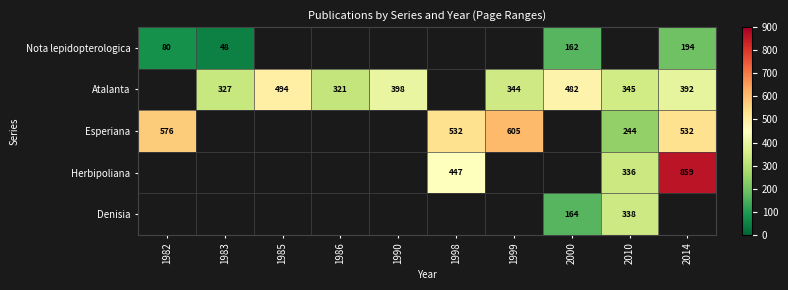

Which has a higher value, 2014 or 1999?

1999